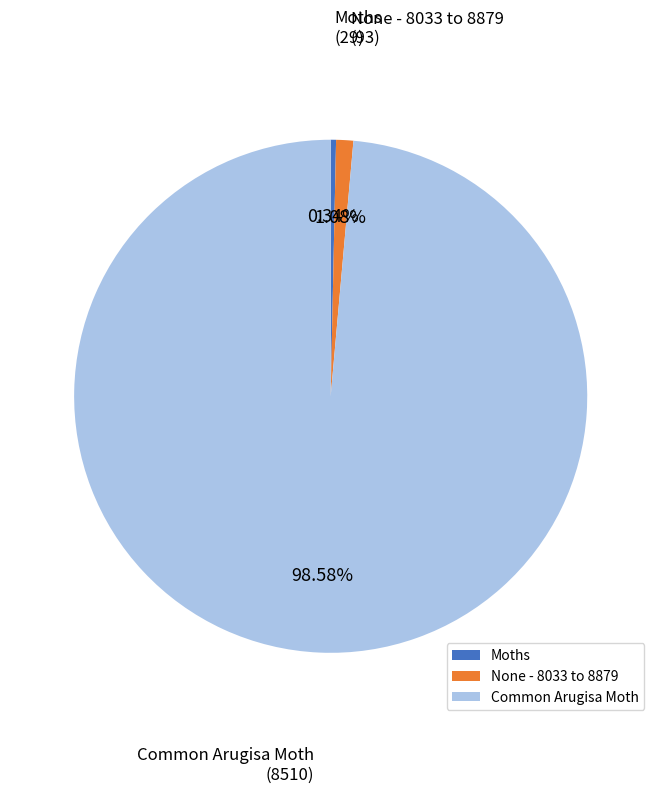

Approximately how many times larger is the value at Moths compared to None - 8033 to 8879?

0.3